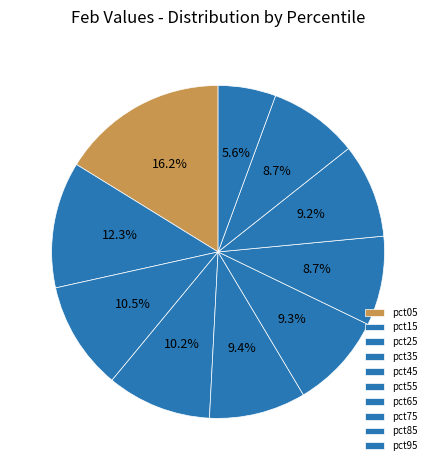

To the nearest percent, what is the difference between the largest and smallest slice percentages?

11%